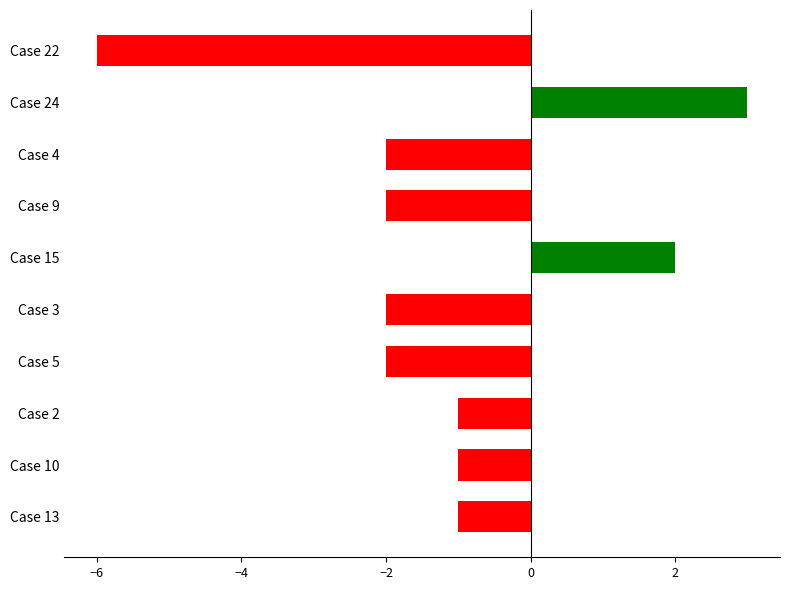

True or false: the data shows -1 at Case 13.

True